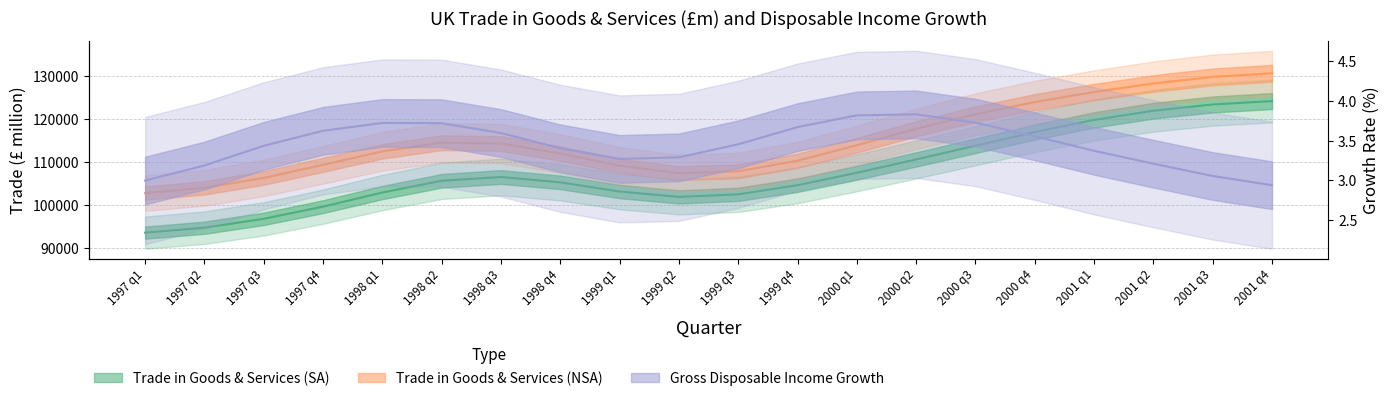

Where is the first local minimum for Trade in Goods & Services (NSA)?

1999 q2